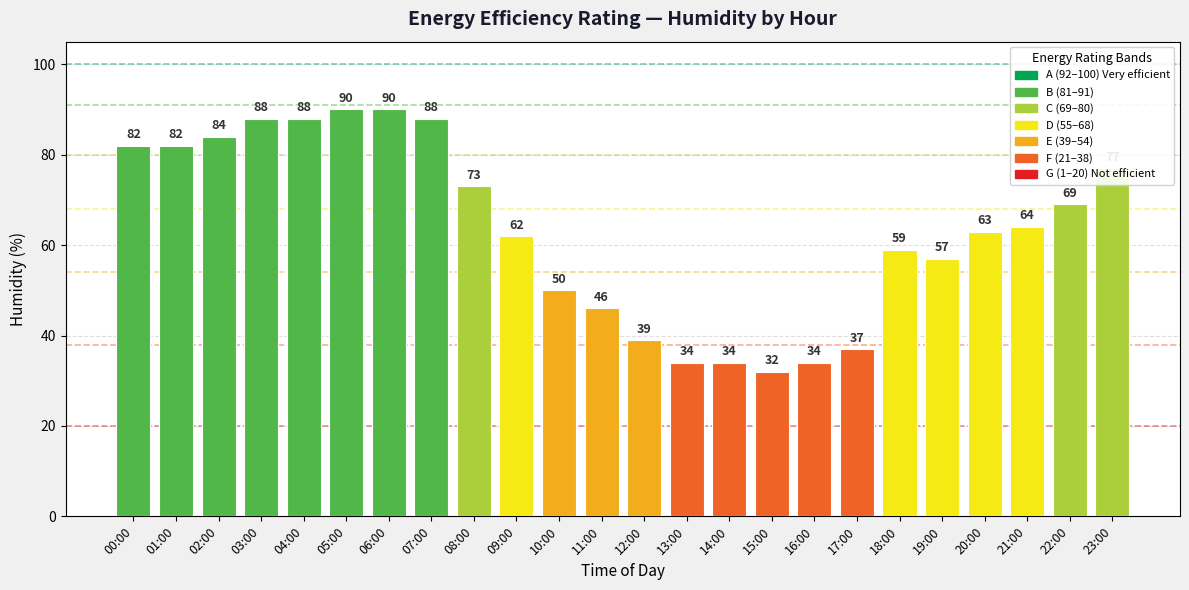

What is the label of the 2nd bar from the left?

01:00